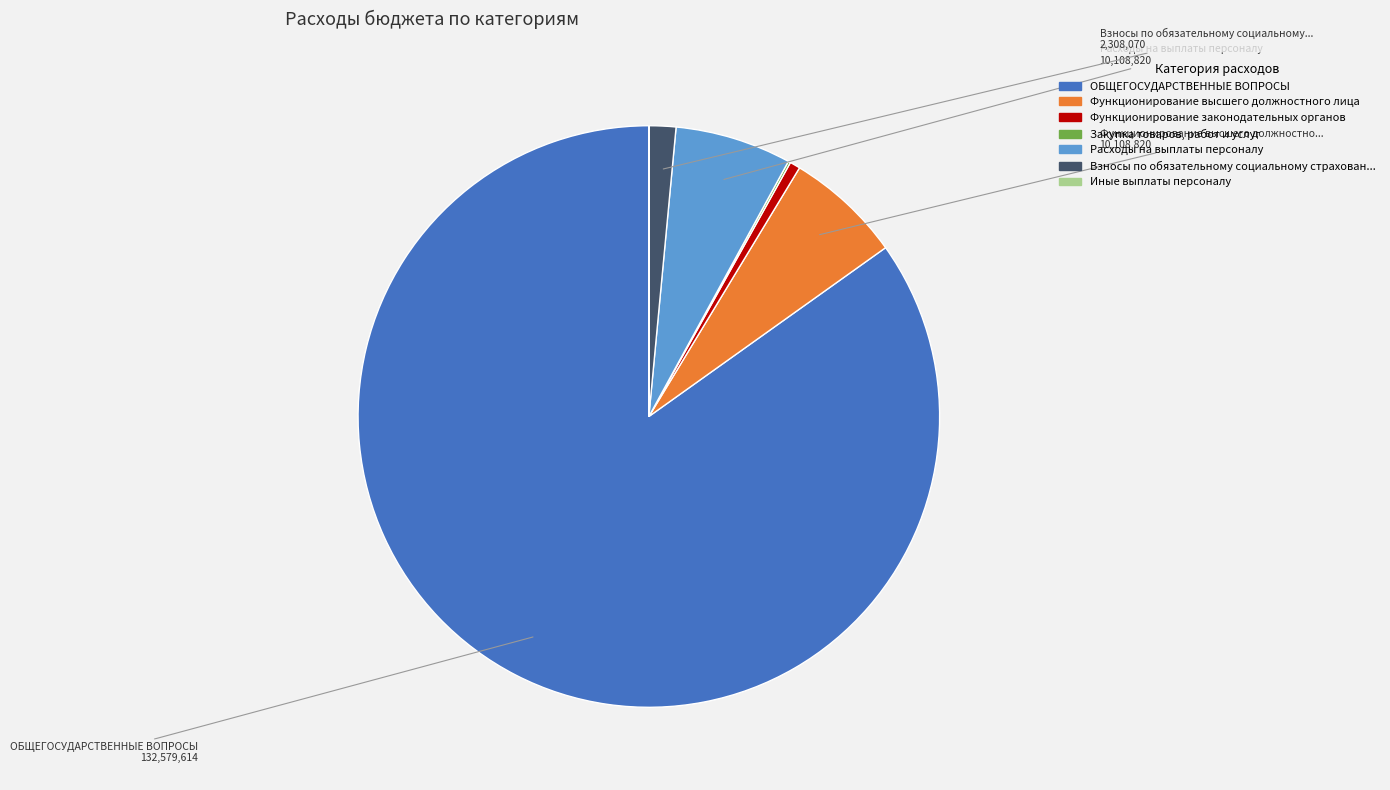

Is there any slice that represents more than half of the pie?

Yes